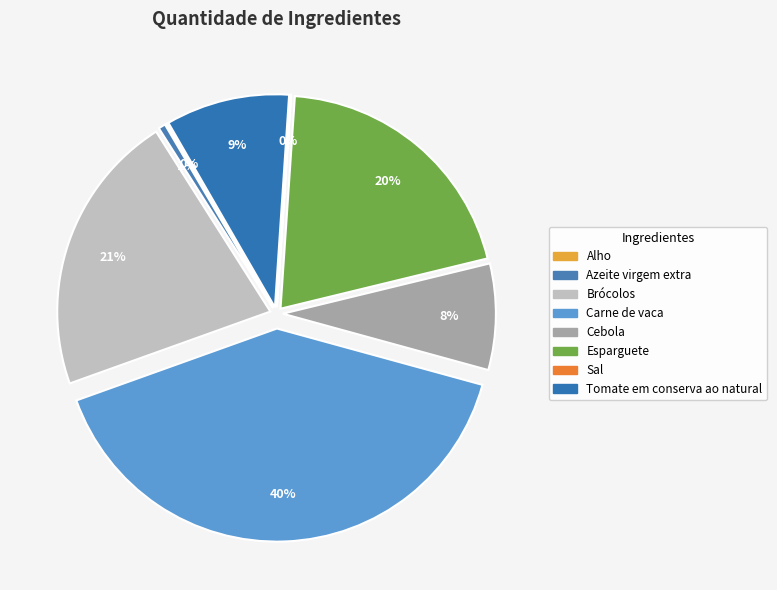

Rank the categories by value from lowest to highest.

Sal, Alho, Azeite virgem extra, Cebola, Tomate em conserva ao natural, Esparguete, Brócolos, Carne de vaca